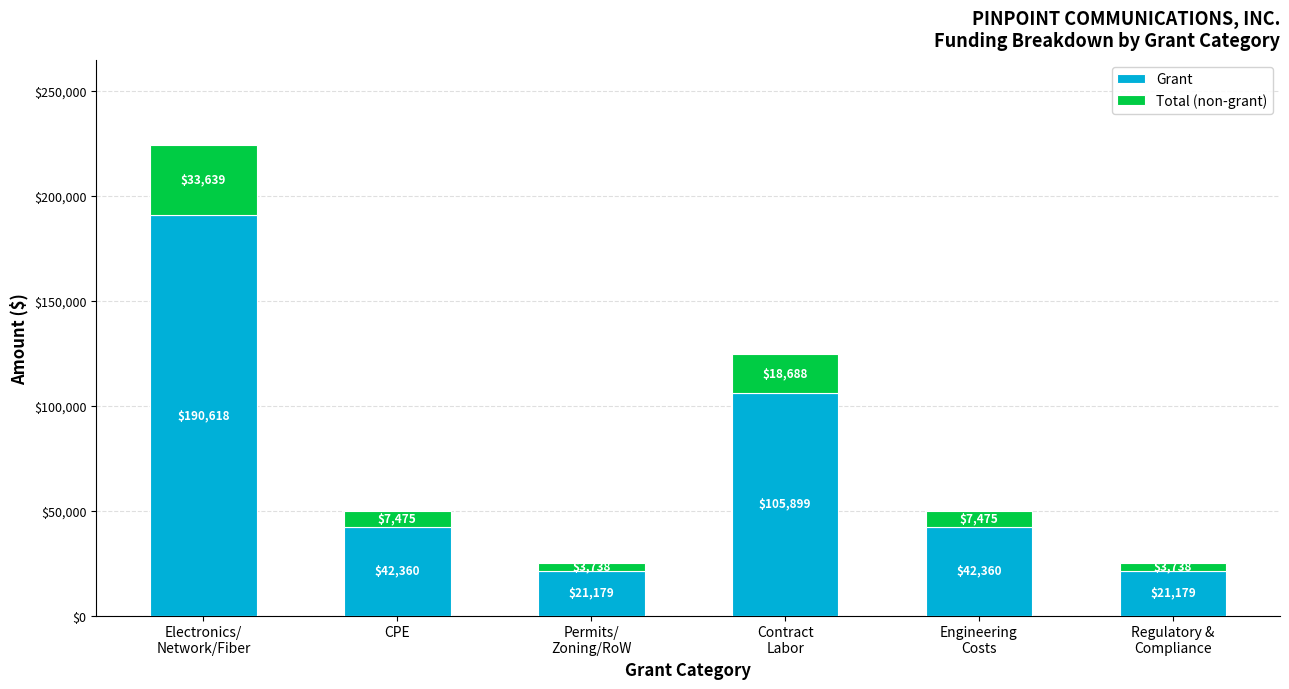

What is the minimum value for Grant?

21179.5